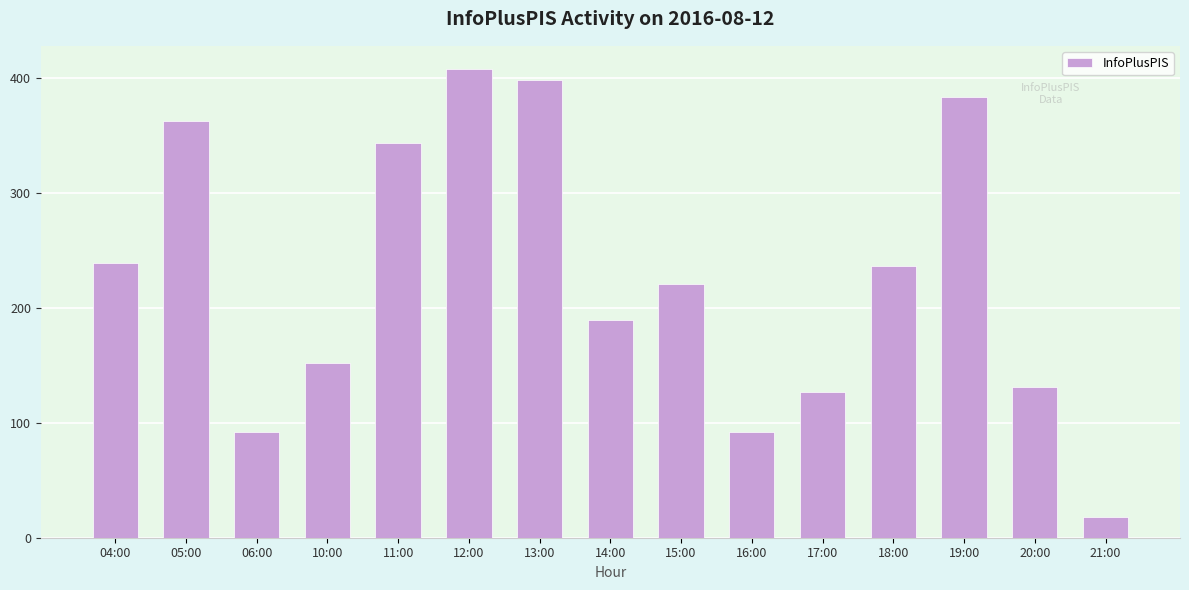

What is the difference between the values at 16:00 and 21:00?

74